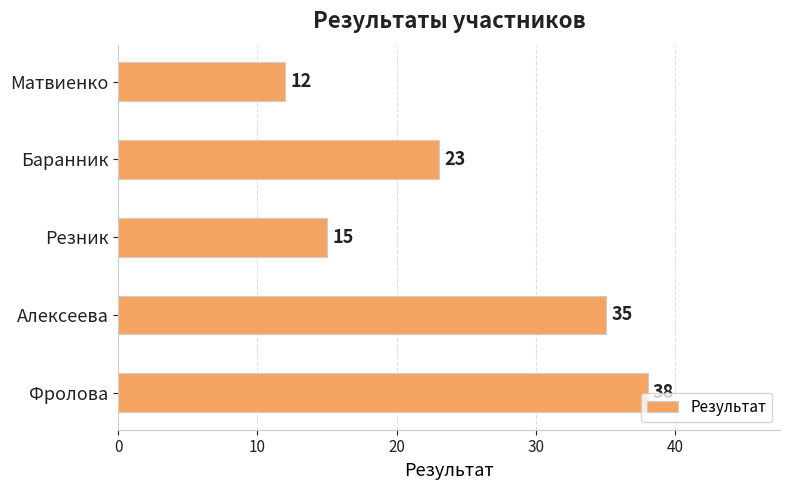

How many bars are there in total?

5